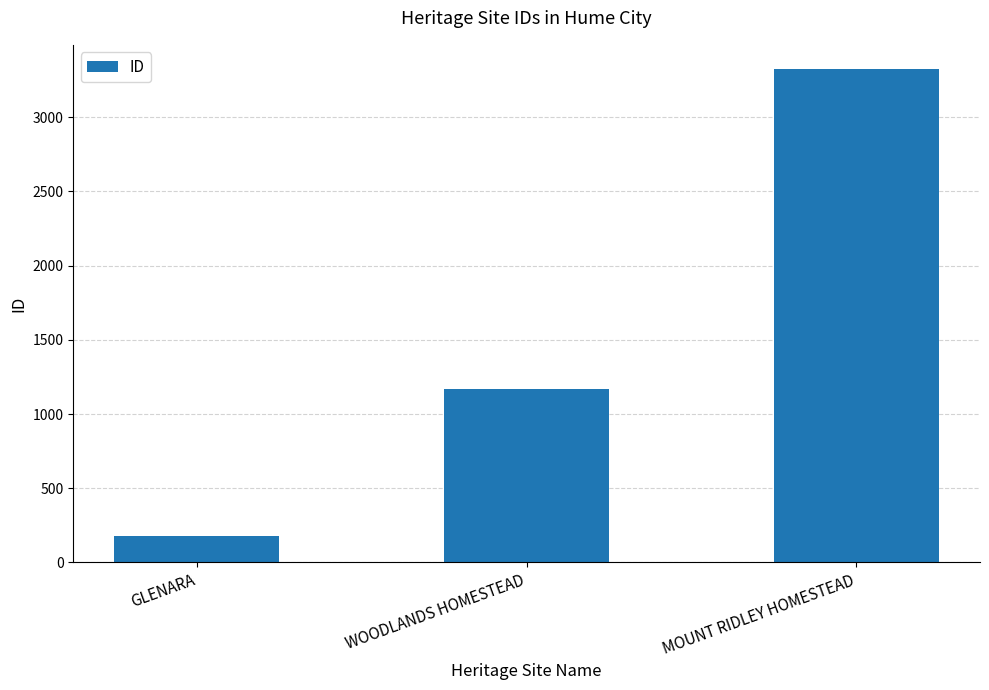

Reading left to right, extract all data points from this chart.

177	1172	3321